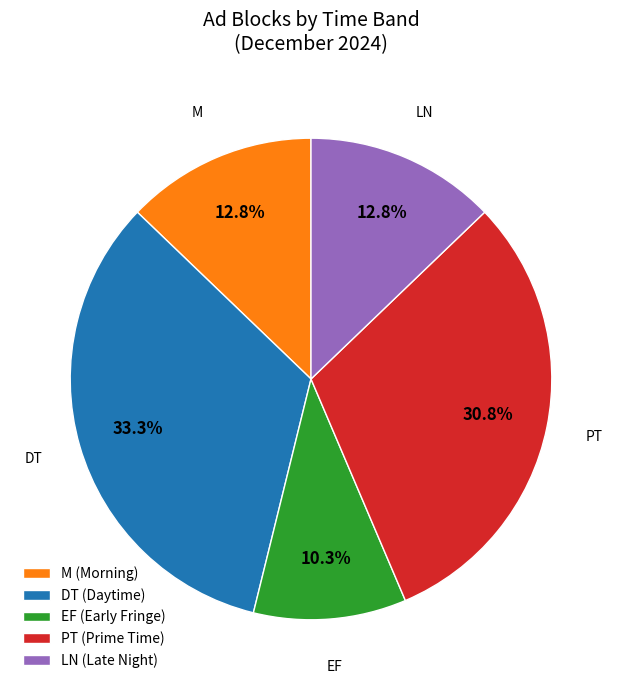

How many segments does this pie chart have?

5